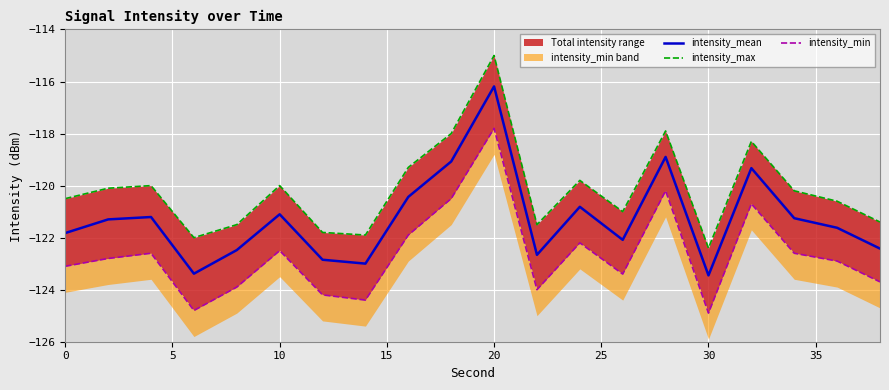

Does the chart display data point markers on the line(s)?

No